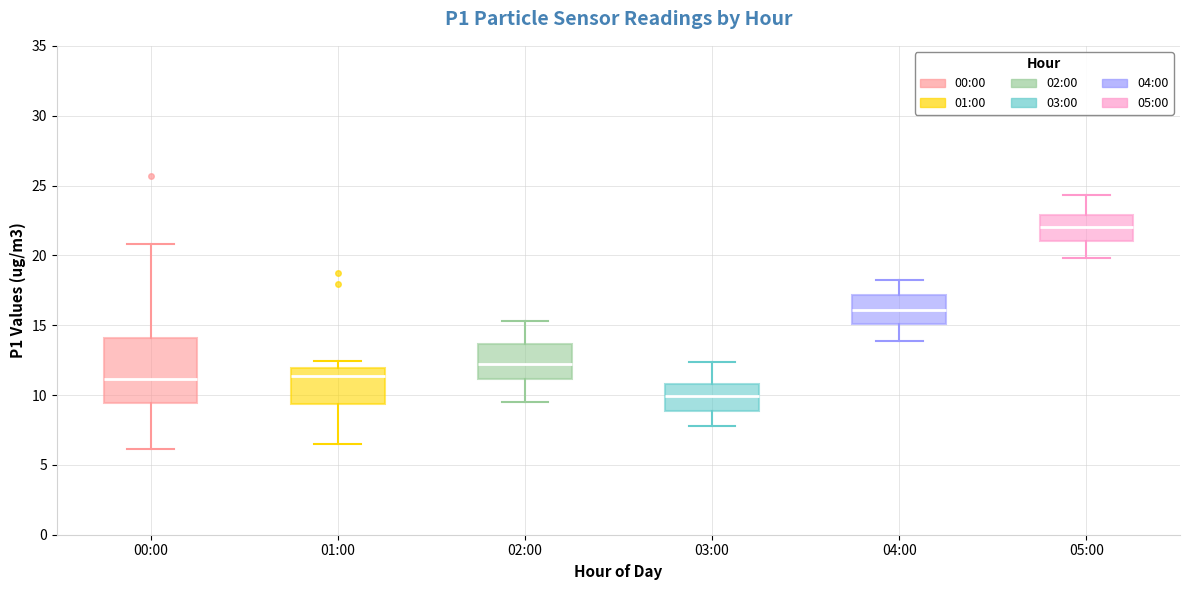

Reading left to right, read every box against the y-axis: the position of its median line, the range the box covers, and the ends of its whiskers. The values are not printed on the chart, so give them approximately, as read against the axis.

00:00: median 11.0, box 9.5 to 14.0, whiskers 6.0 to 21.0
01:00: median 11.5, box 9.5 to 12.0, whiskers 6.5 to 12.5
02:00: median 12.0, box 11.0 to 13.5, whiskers 9.5 to 15.5
03:00: median 10.0, box 9.0 to 11.0, whiskers 8.0 to 12.5
04:00: median 16.0, box 15.0 to 17.0, whiskers 14.0 to 18.0
05:00: median 22.0, box 21.0 to 23.0, whiskers 20.0 to 24.5